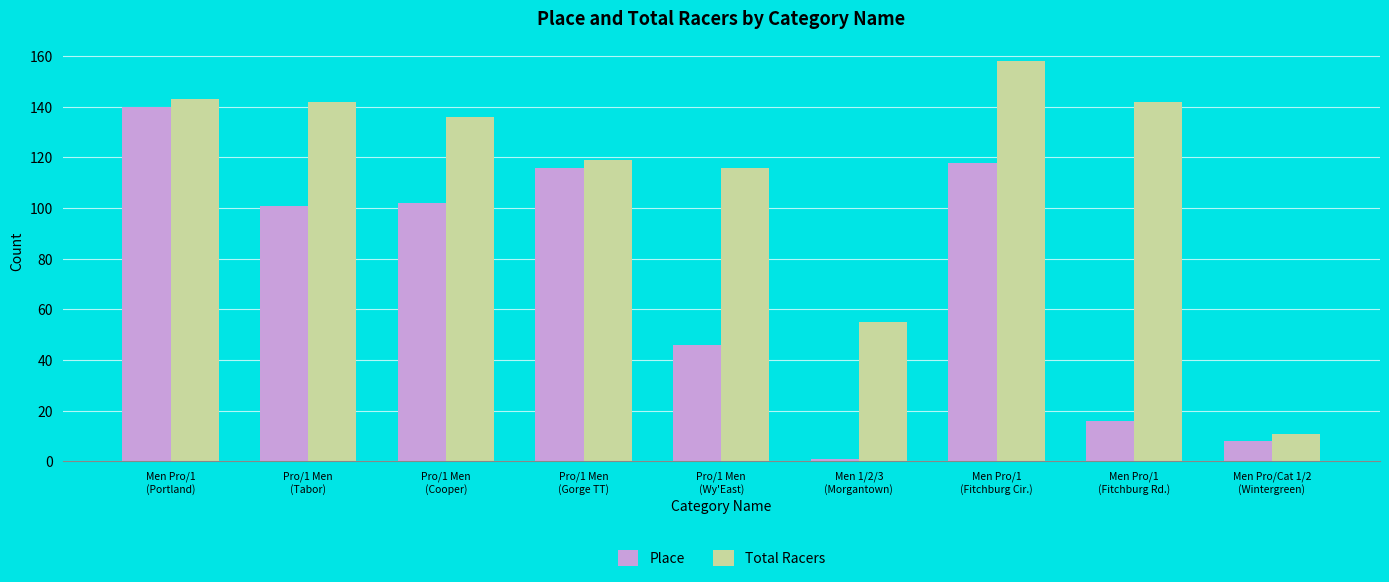

Reading left to right, list all the values displayed in this chart.

Place: 140	101	102	116	46	1	118	16	8
Total Racers: 143	142	136	119	116	55	158	142	11